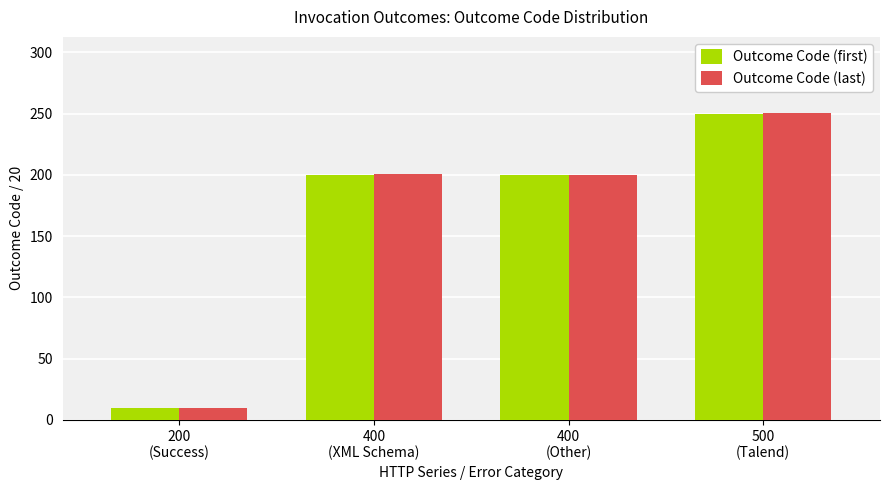

Where does the Outcome Code (first) series first go above 200?

400
(XML Schema)